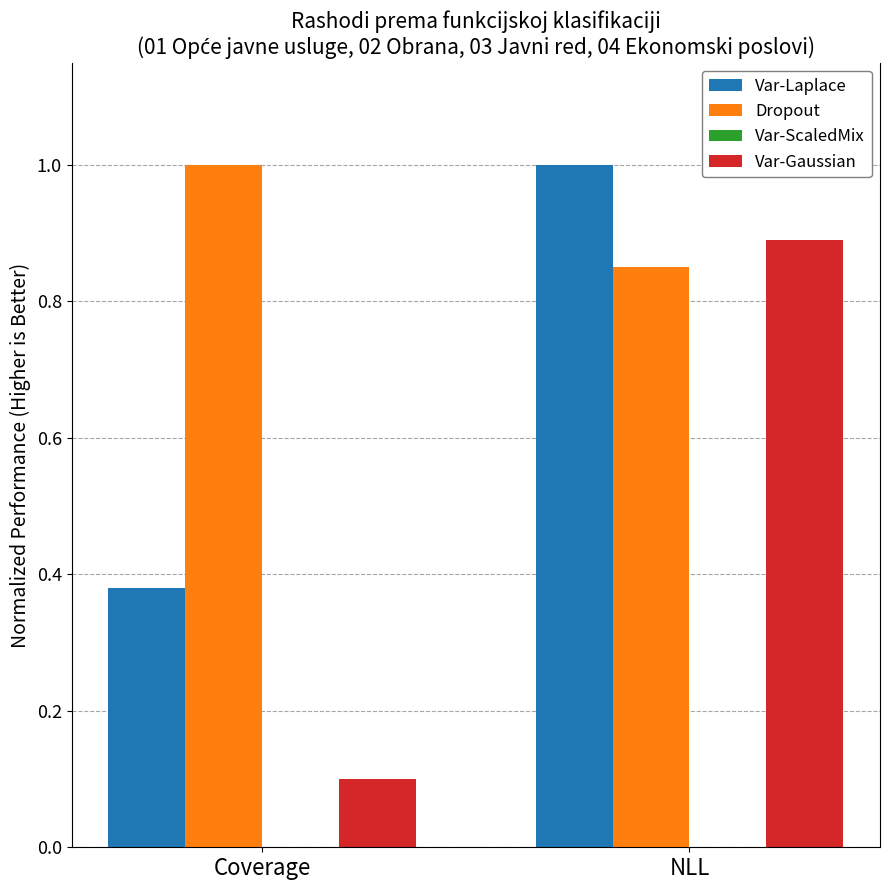

True or false: Dropout has a value of 1.0 at Coverage.

True